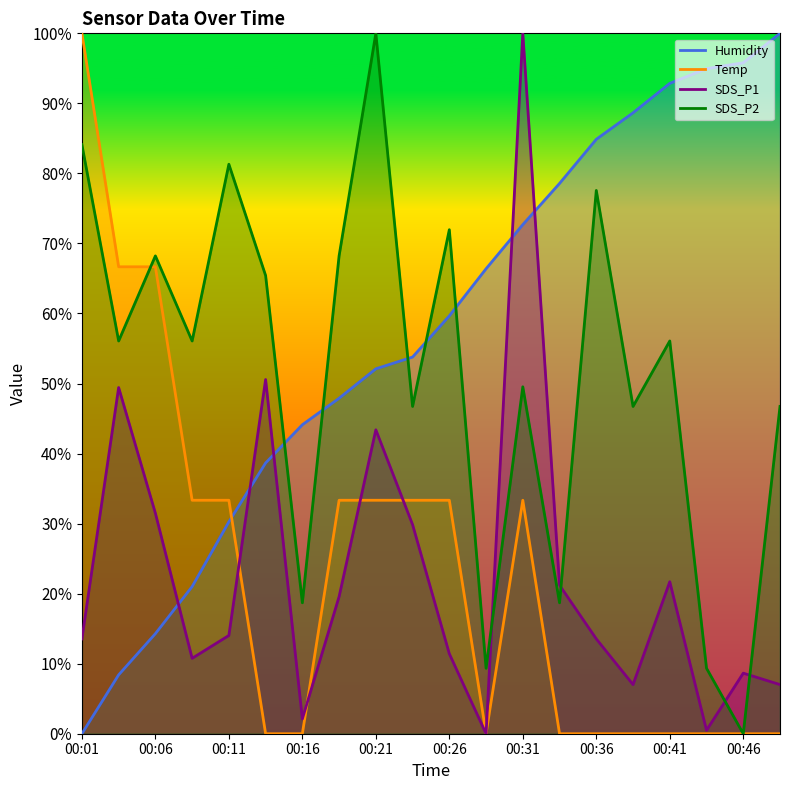

In SDS_P1, how many points are higher than both neighbors (excluding endpoints)?

6